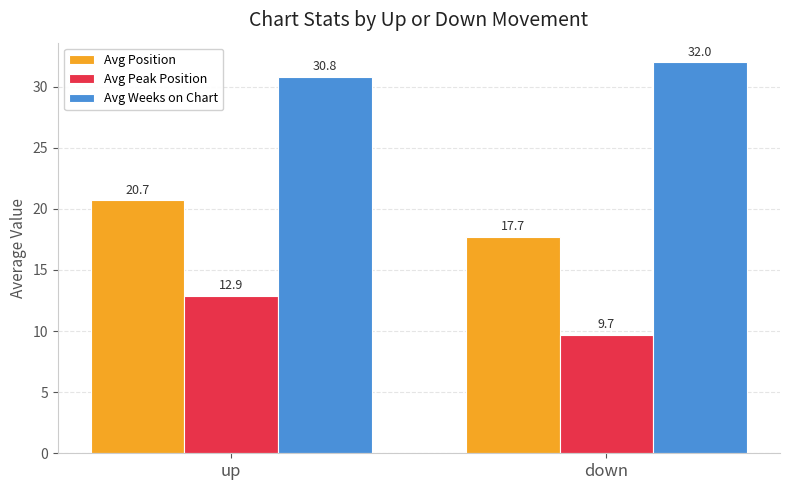

Rank the series by their average value, from lowest to highest.

Avg Peak Position, Avg Position, Avg Weeks on Chart